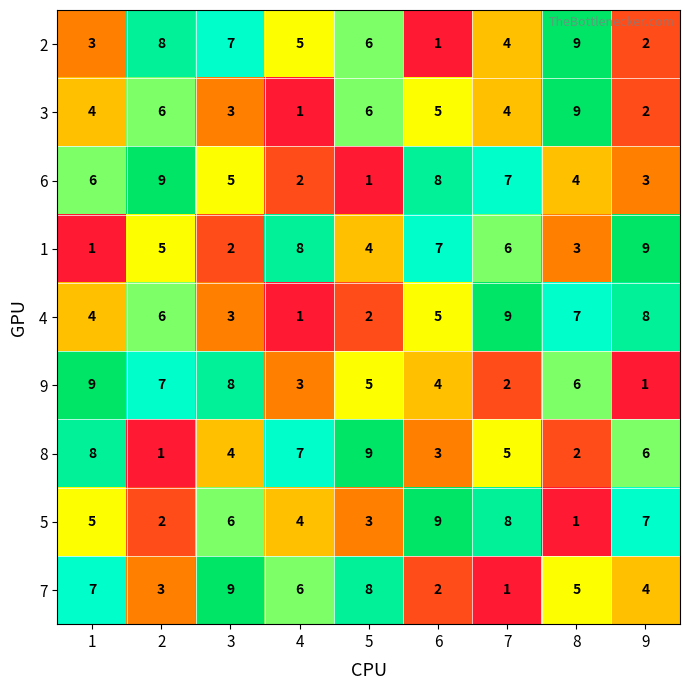

Rank the categories by 5 value from highest to lowest.

6, 7, 9, 3, 1, 4, 5, 2, 8